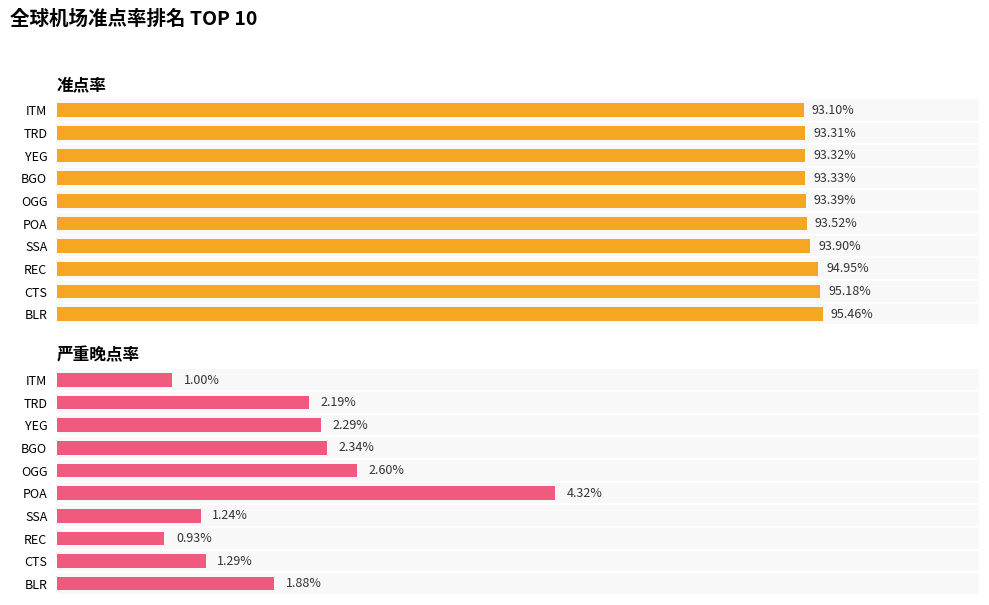

Is the value of 准点率 at BLR greater than the value of 严重晚点 at TRD?

Yes